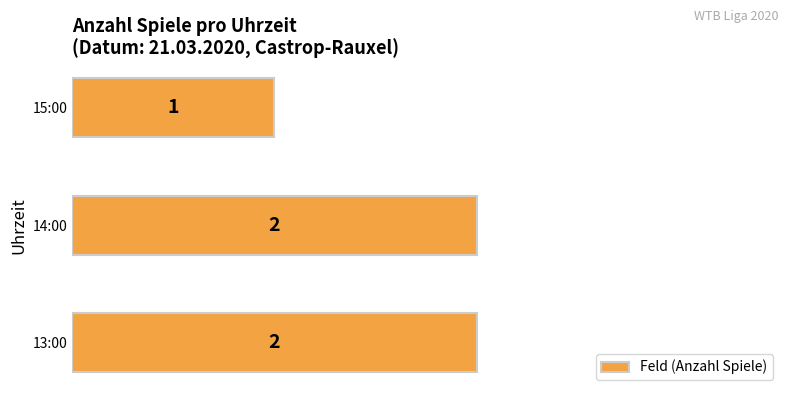

The chart shows a value of 2 at 13:00. True or false?

True